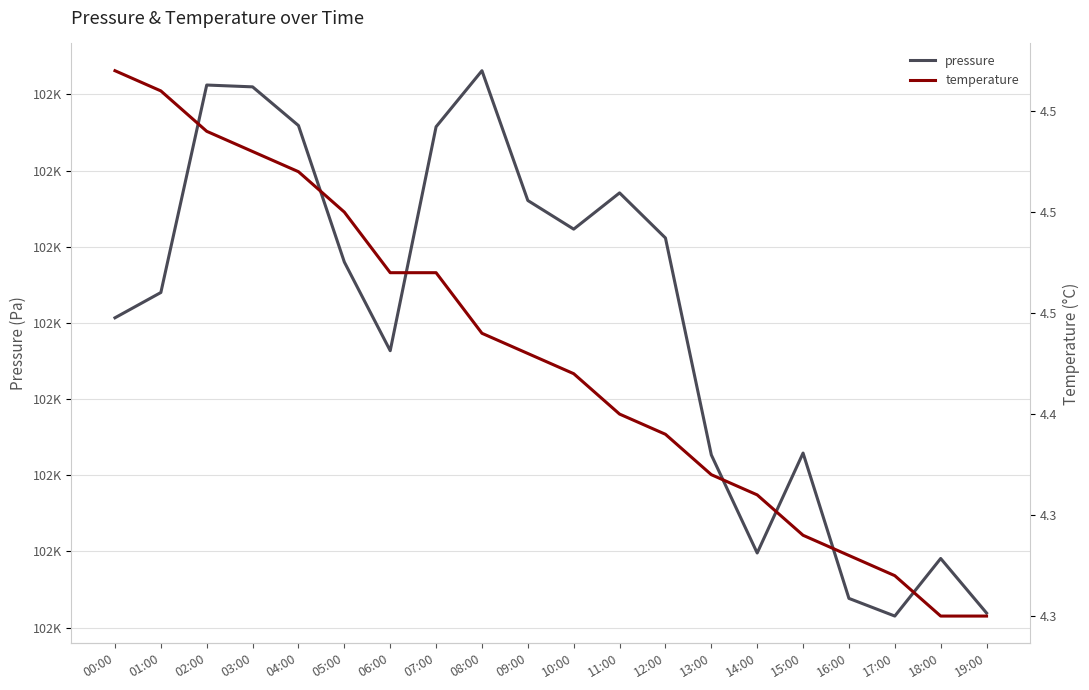

What is the approximate value of temperature at 09:00?

4.4